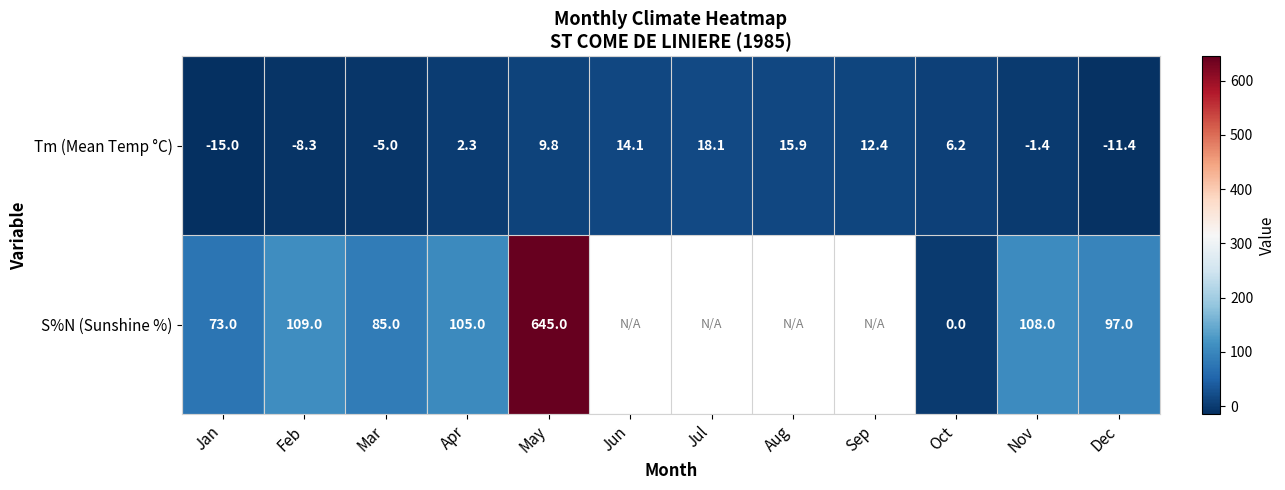

What is the greatest value displayed?

645.0